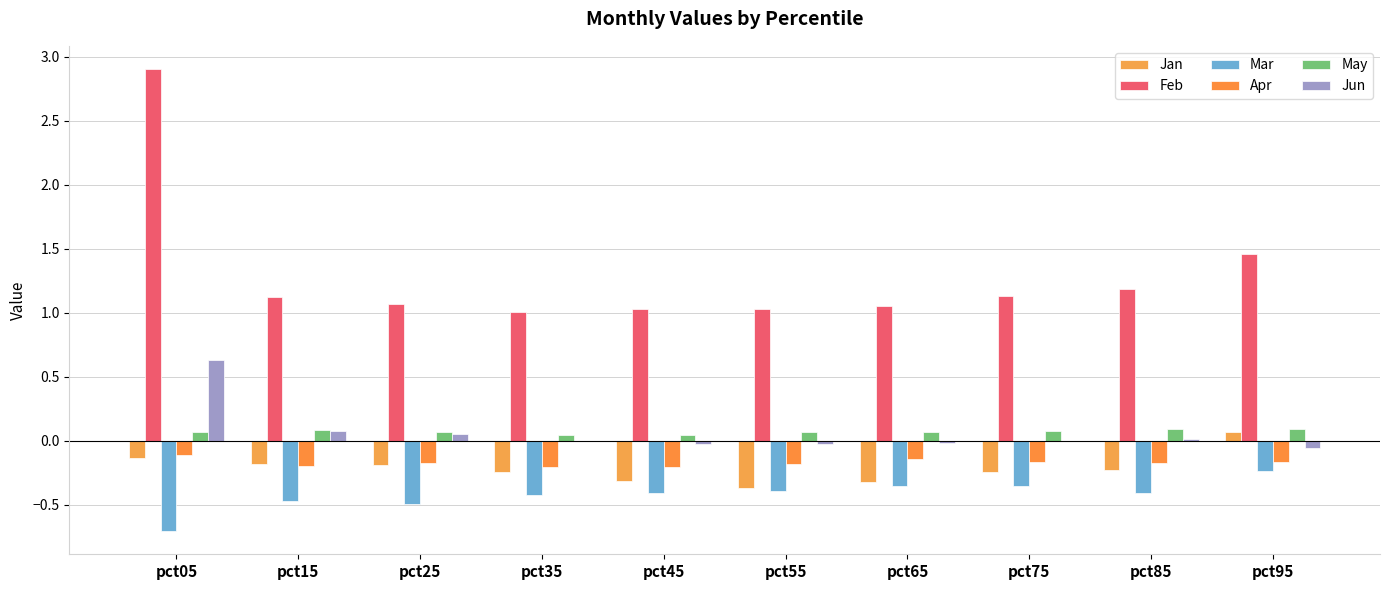

At which label is Jun closest to 0?

pct75